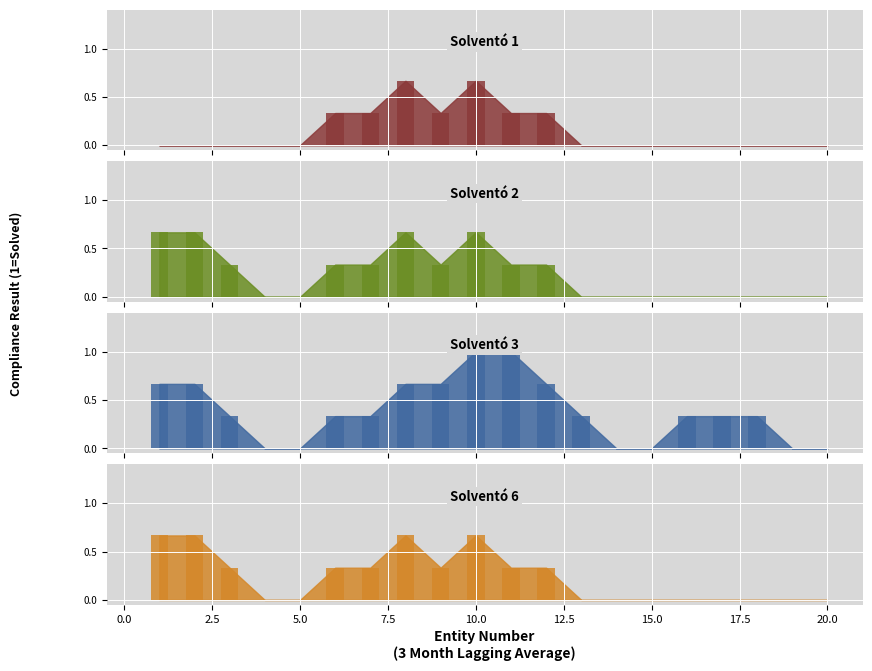

Between 7.5 and 15.0, which series saw the biggest shift?

Solventó 1 bar